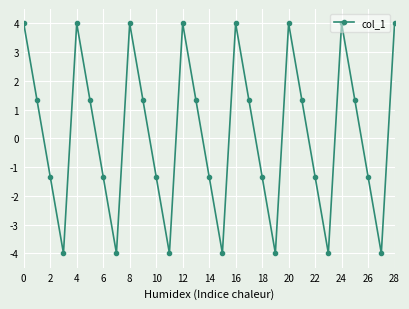

Reading left to right, extract all data points from this chart.

4.0	1.3	-1.3	-4.0	4.0	1.3	-1.3	-4.0	4.0	1.3	-1.3	-4.0	4.0	1.3	-1.3	-4.0	4.0	1.3	-1.3	-4.0	4.0	1.3	-1.3	-4.0	4.0	1.3	-1.3	-4.0	4.0